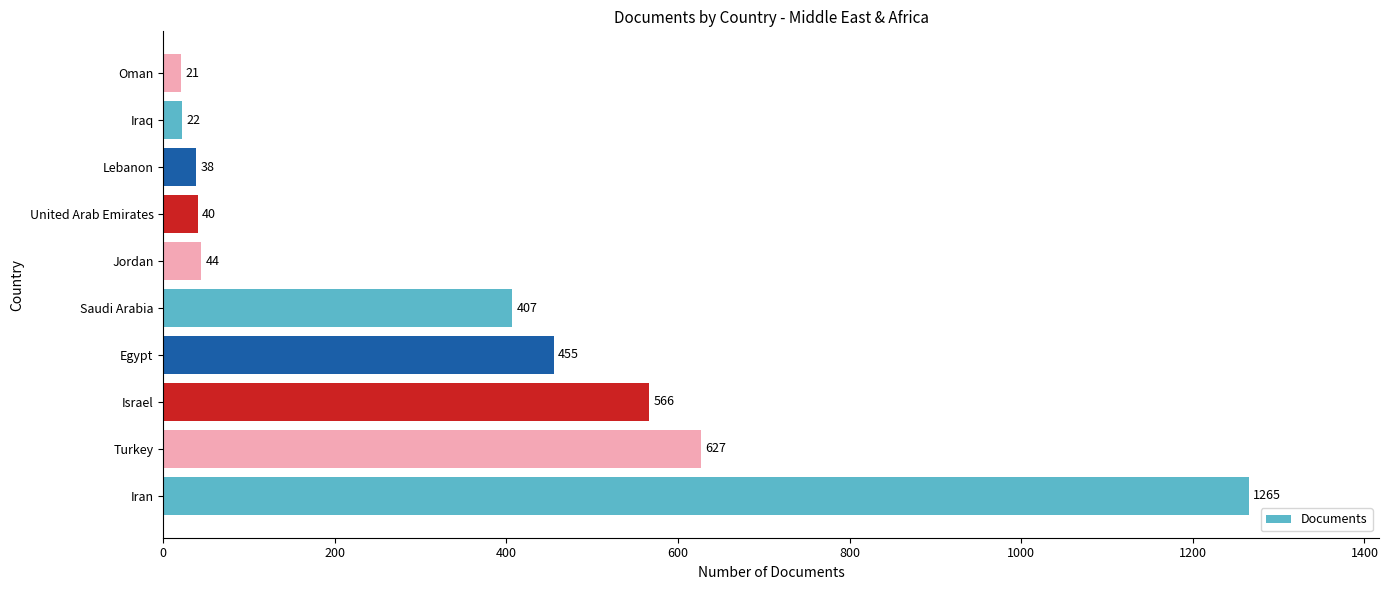

List the labels in order of value, largest first.

Iran, Turkey, Israel, Egypt, Saudi Arabia, Jordan, United Arab Emirates, Lebanon, Iraq, Oman